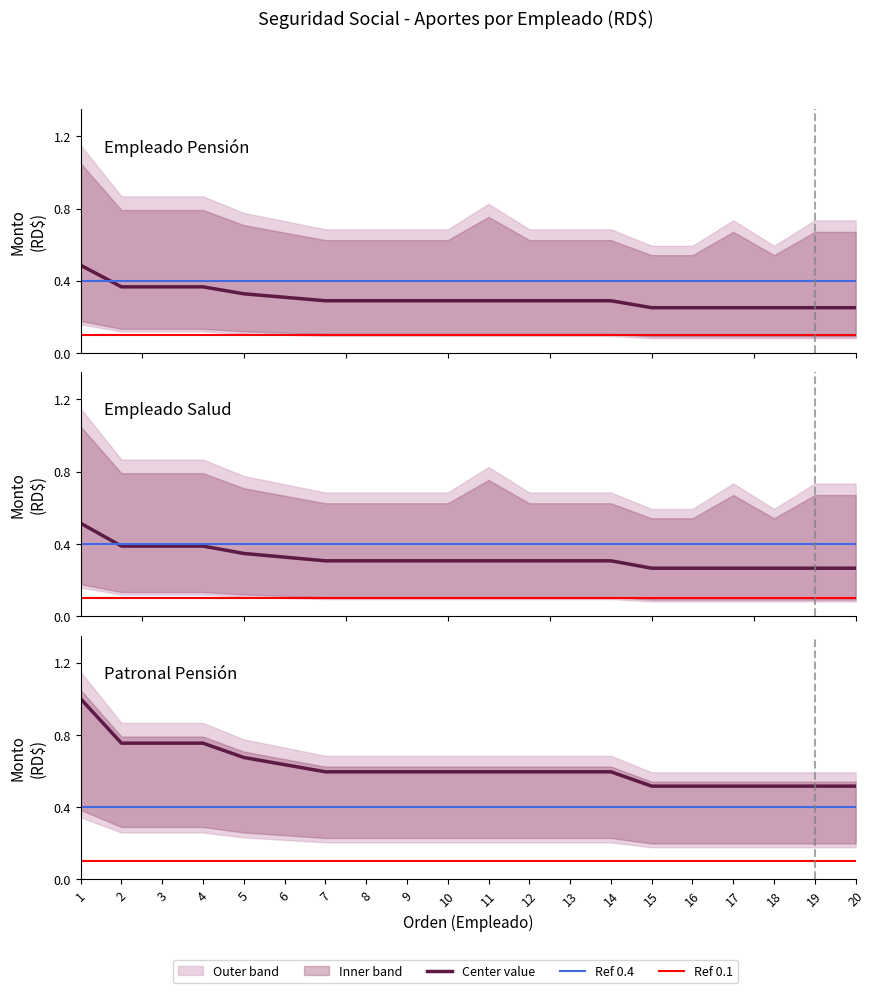

Between 2 and 10, which is larger?

2